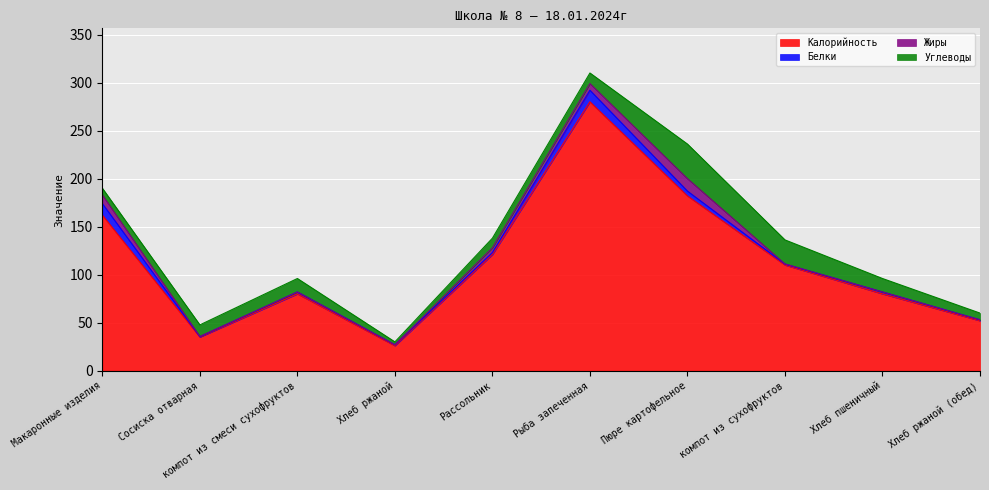

List the labels in order of Калорийность value, smallest first.

Хлеб ржаной, Сосиска отварная, Хлеб ржаной (обед), компот из смеси сухофруктов, Хлеб пшеничный, компот из сухофруктов, Рассольник, Макаронные изделия, Пюре картофельное, Рыба запеченная